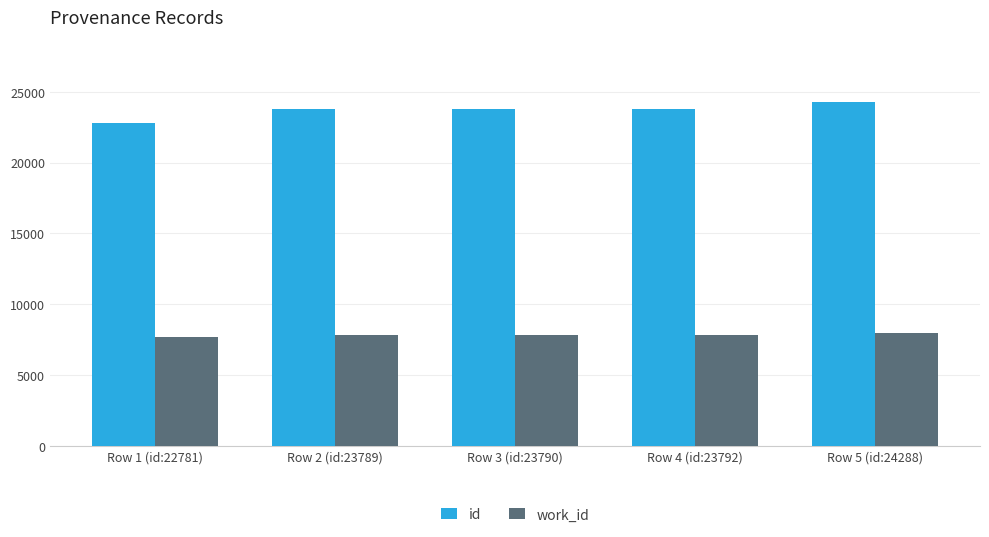

At Row 4 (id:23792), list the series in order from smallest to largest.

work_id, id